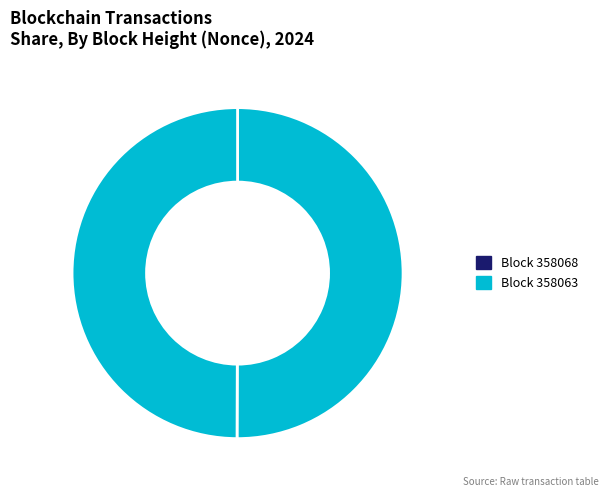

Which slice is the largest?

358063